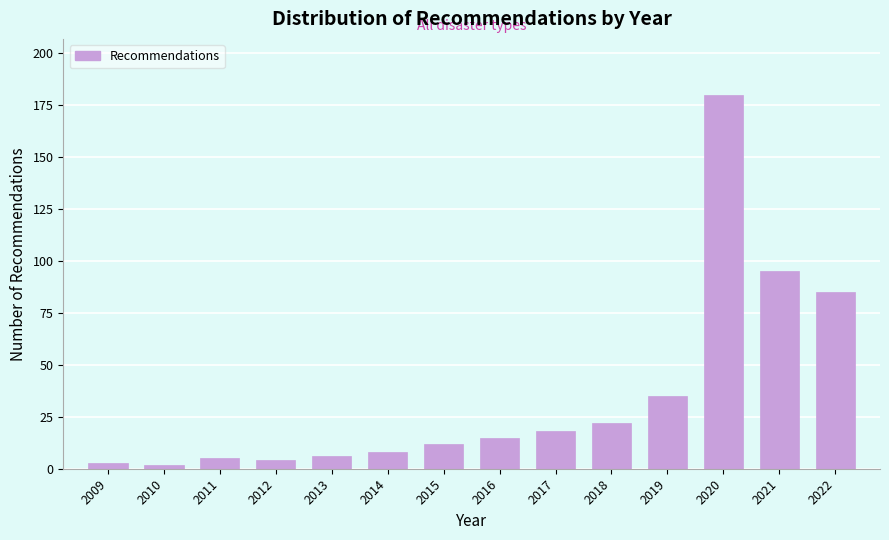

Reading right to left, what are all the values shown in this chart?

2022=85	2021=95	2020=180	2019=35	2018=22	2017=18	2016=15	2015=12	2014=8	2013=6	2012=4	2011=5	2010=2	2009=3